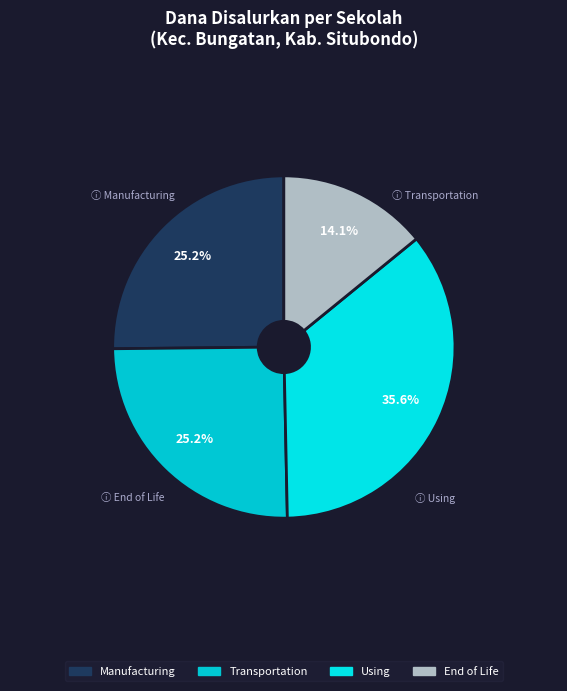

Count the number of slices in the pie.

4